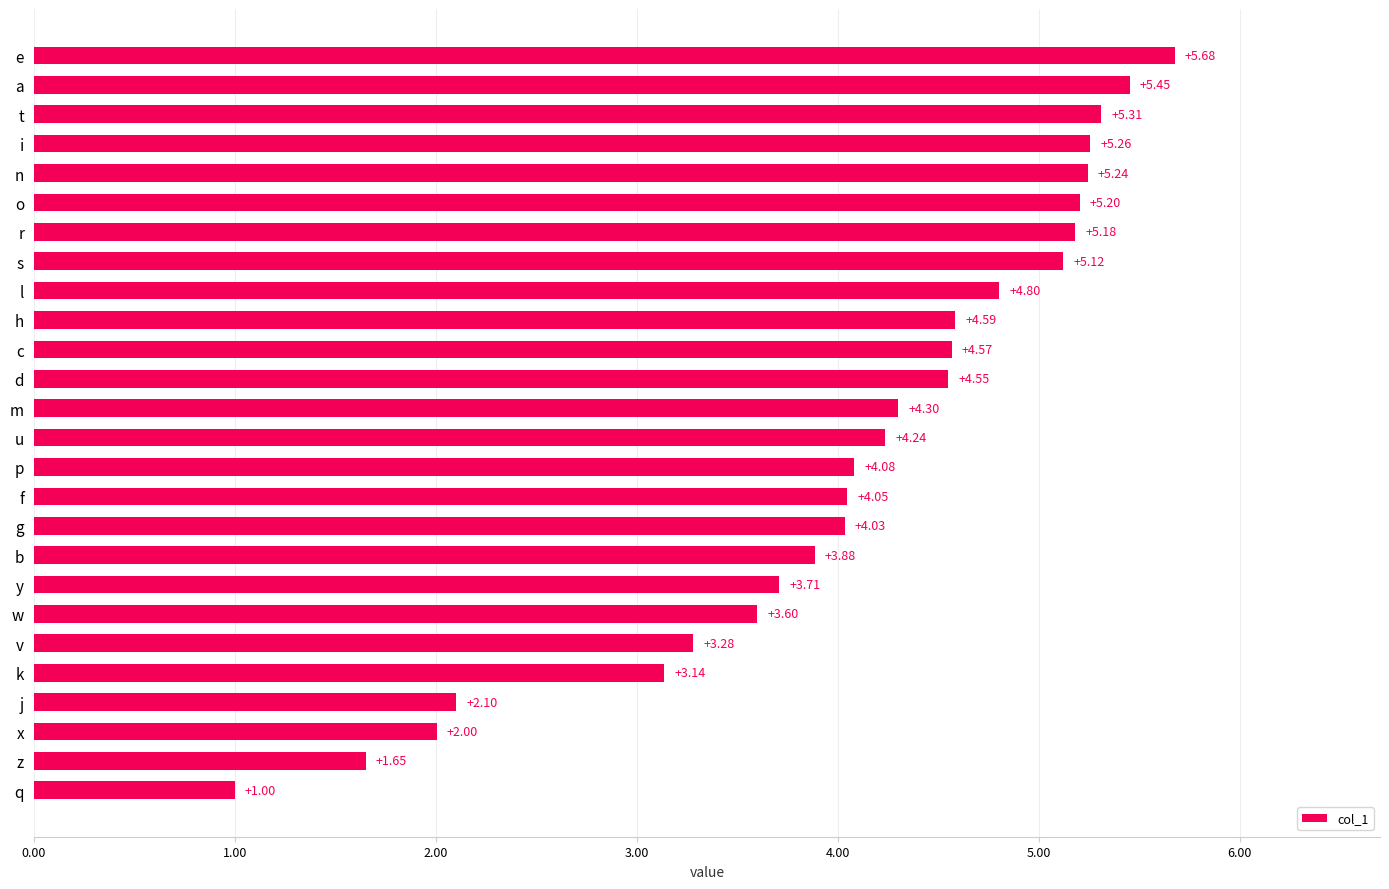

List the labels in order of value, smallest first.

q, z, x, j, k, v, w, y, b, g, f, p, u, m, d, c, h, l, s, r, o, n, i, t, a, e